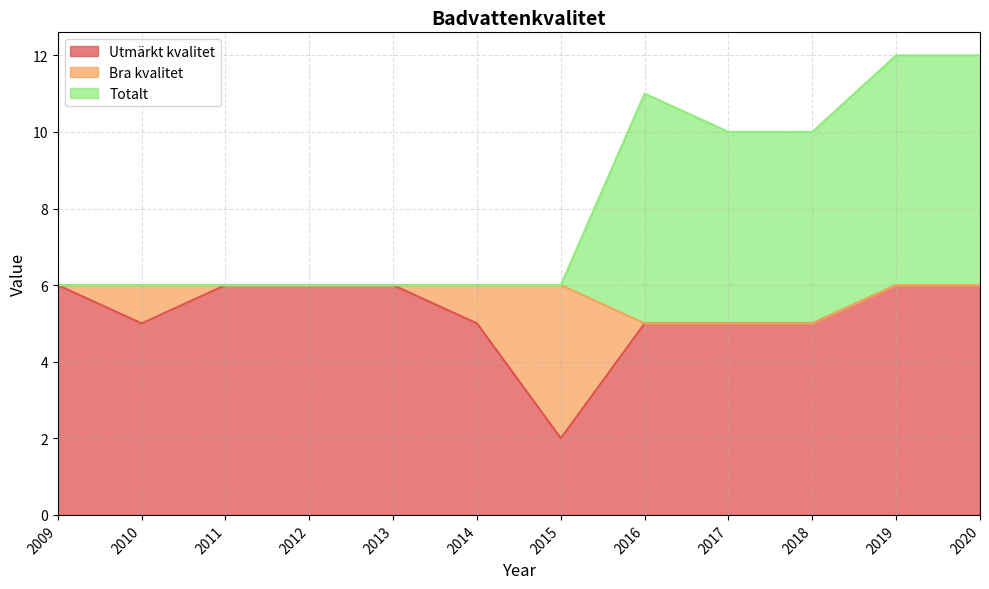

What is the maximum value for Utmärkt kvalitet?

6